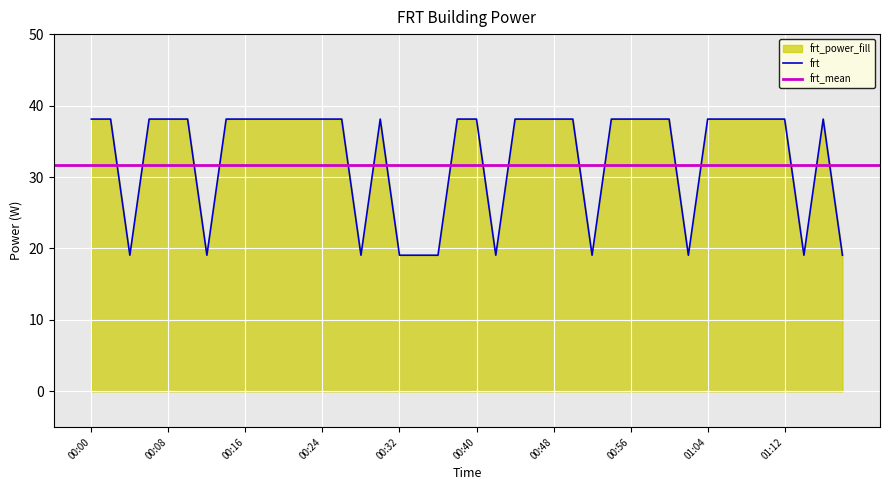

What is the minimum value shown in the chart?

19.1